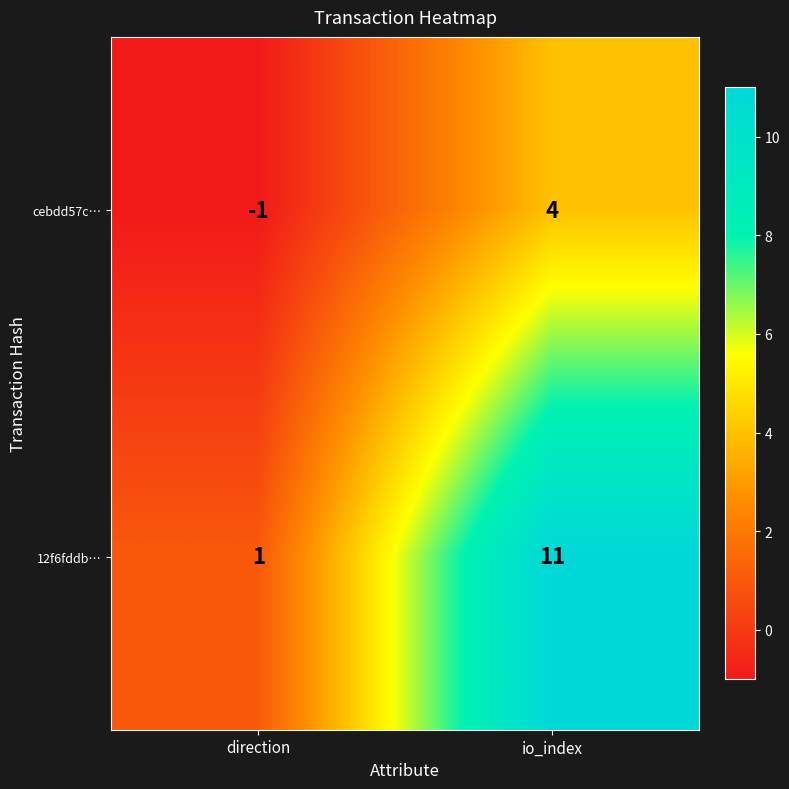

Which category has the highest value across all series?

io_index